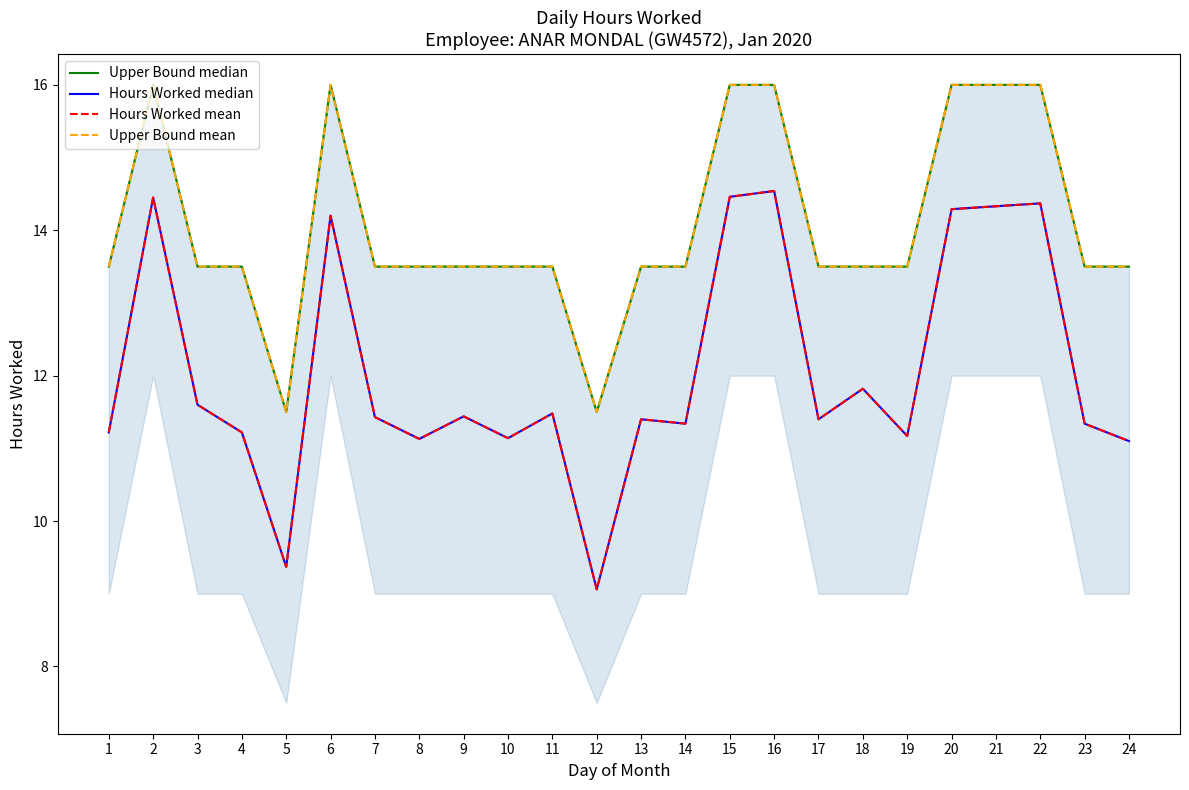

What is the difference between the second highest and second lowest values in the Upper Bound mean series?

4.5